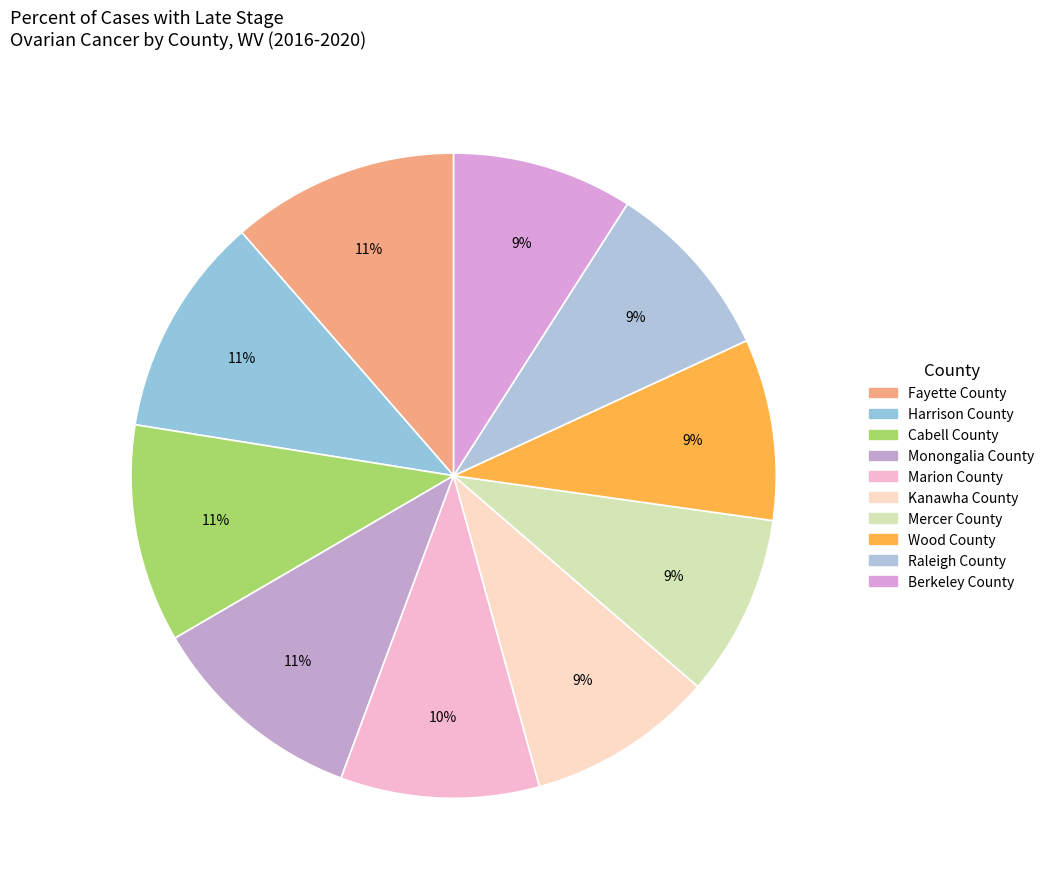

What is the largest slice in the pie chart?

Fayette County